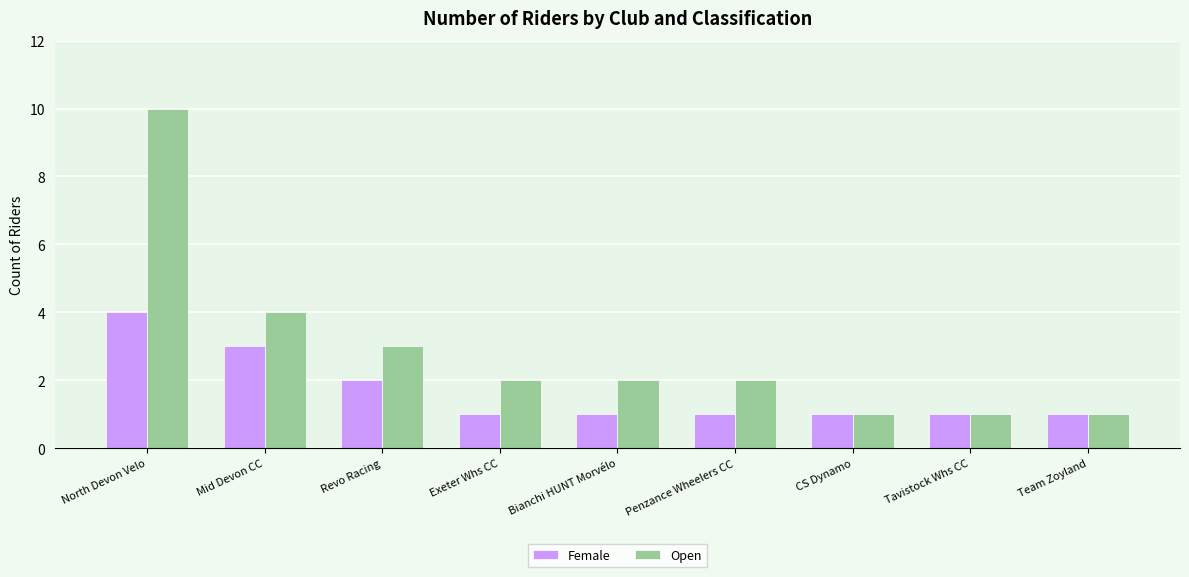

What is the highest value of the Female series?

4